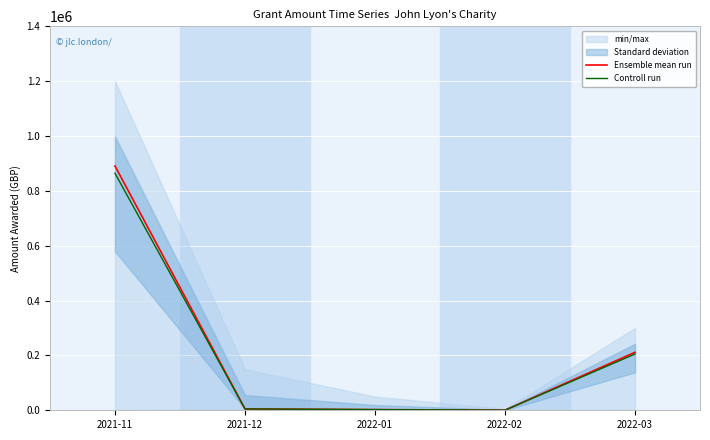

What is the difference between the Controll run values at 2022-02 and 2021-11?

863931.5